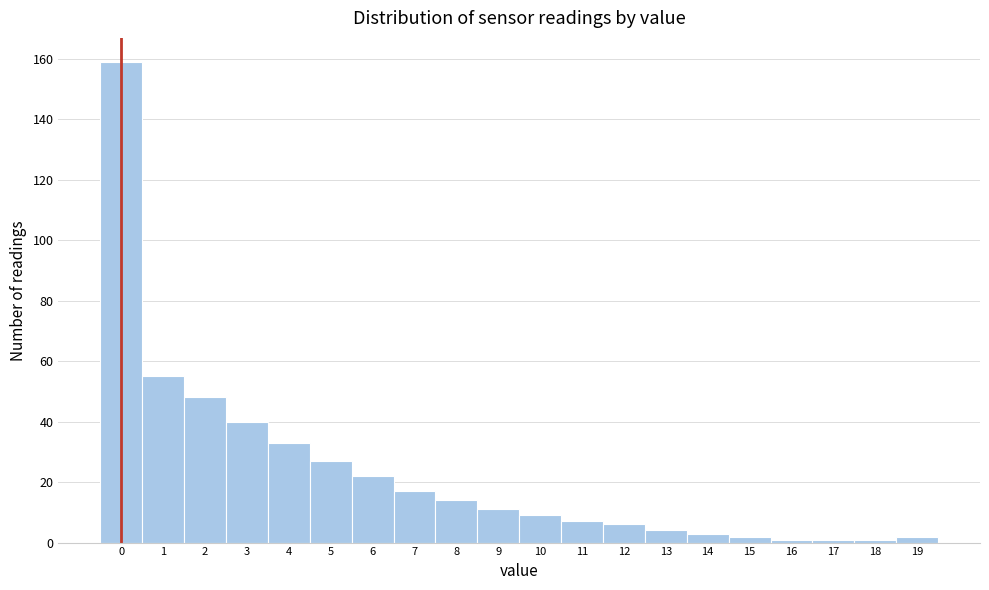

Reading left to right, extract all data points from this chart.

159	55	48	40	33	27	22	17	14	11	9	7	6	4	3	2	1	1	1	2